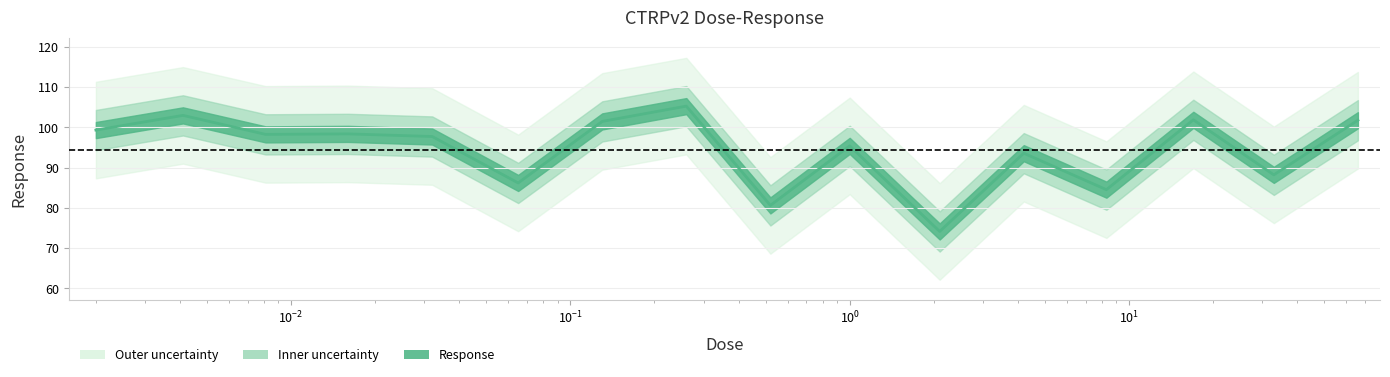

True or false: the data shows 21.6 at 0.0041.

False